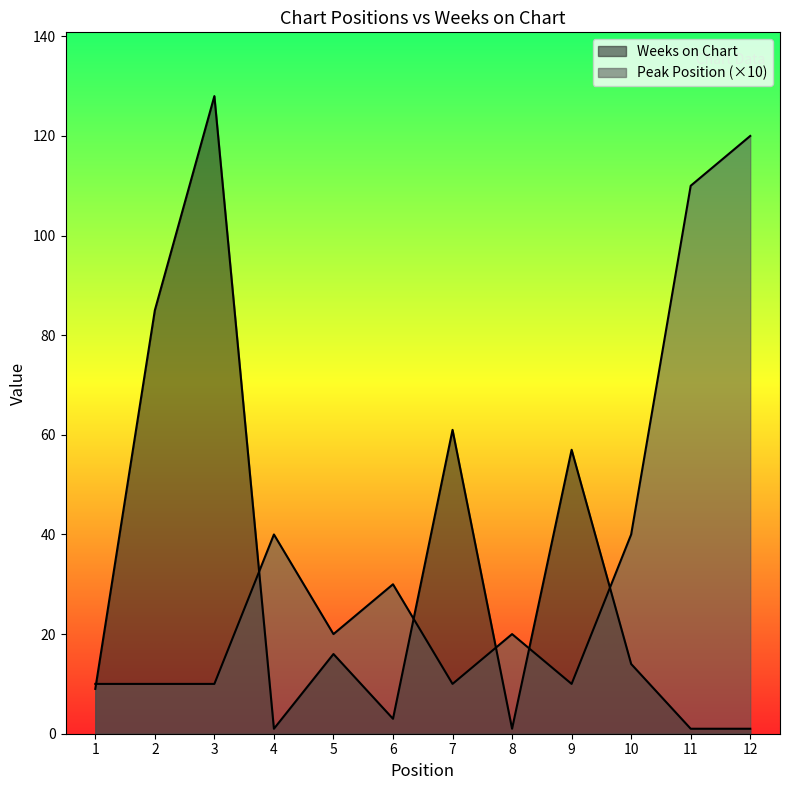

At which label is Weeks on Chart closest to 64?

7